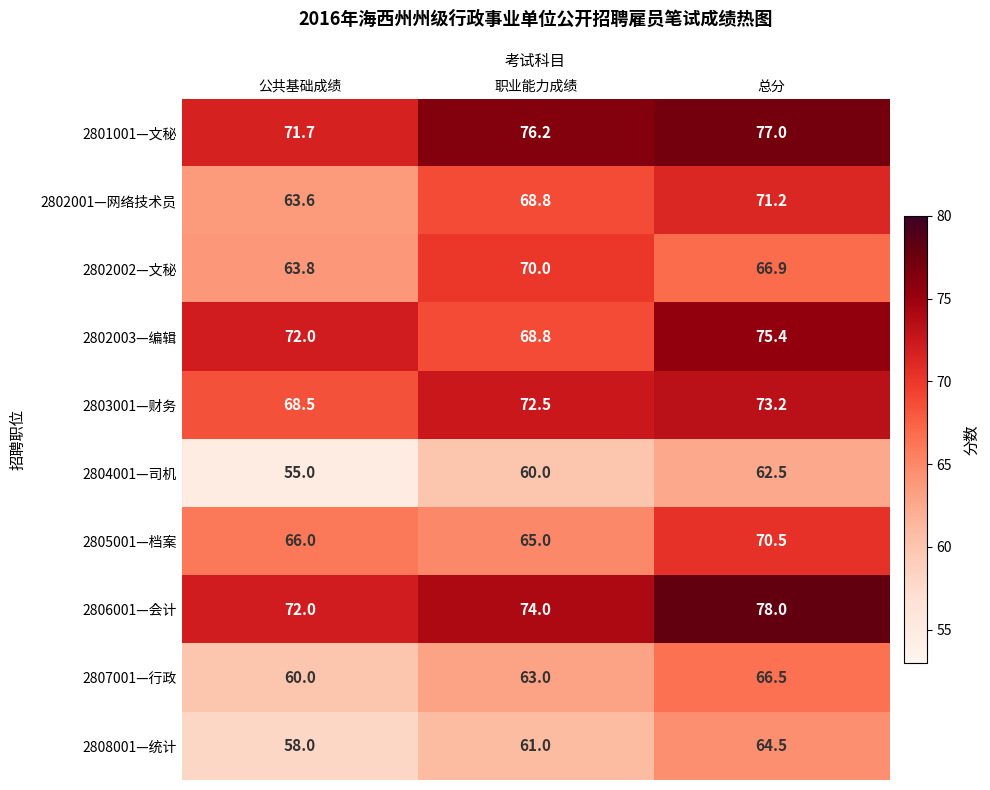

Which category has the lowest value across all series?

公共基础成绩